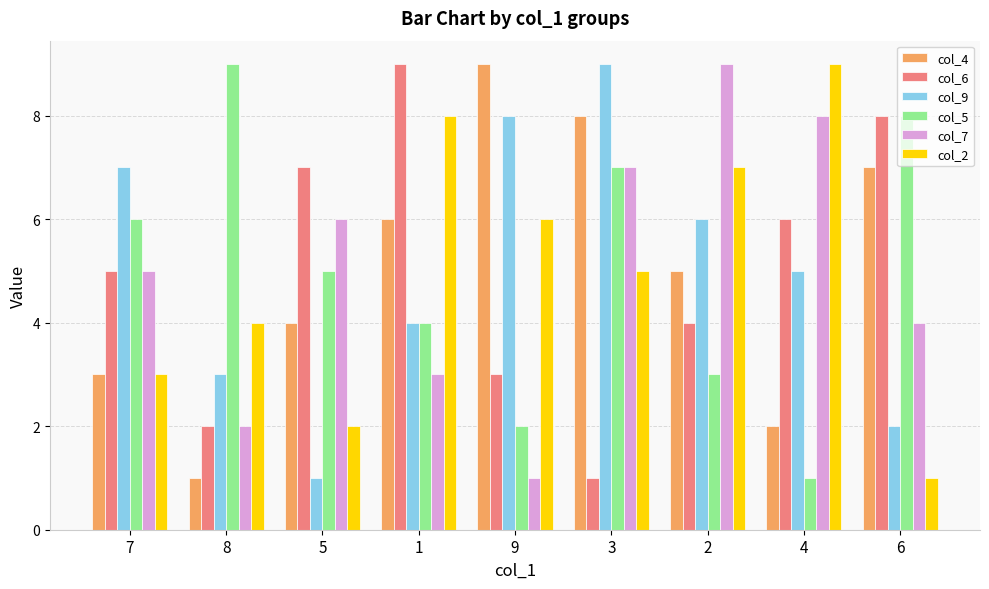

Which series changed the most between 7 and 5?

col_9